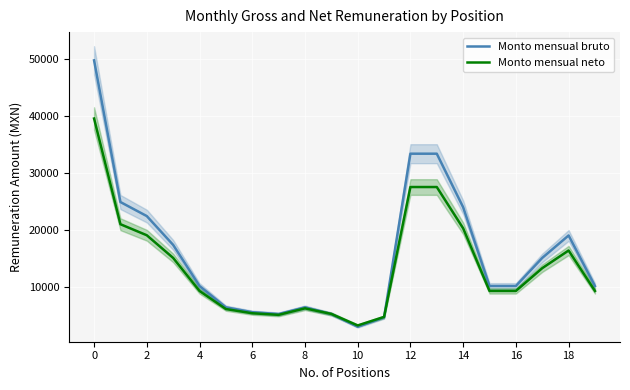

At how many categories does at least one series exceed 45983?

1